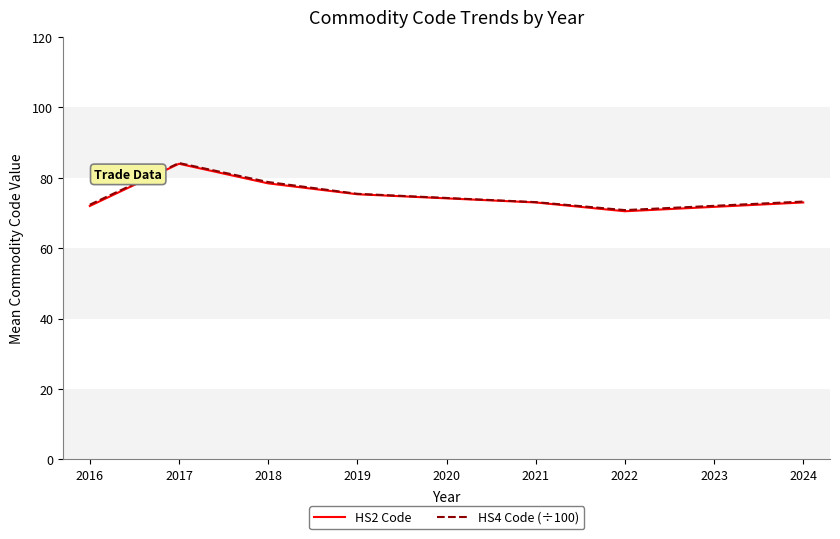

What is the difference between the maximum and minimum values in the HS2 Code series?

13.5